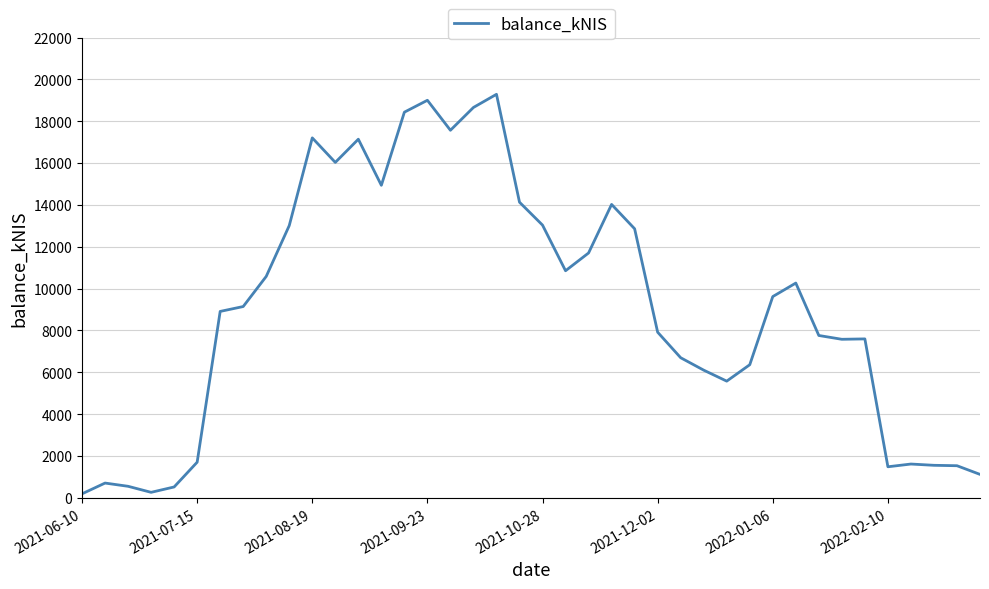

What is the greatest value displayed?

19290.8